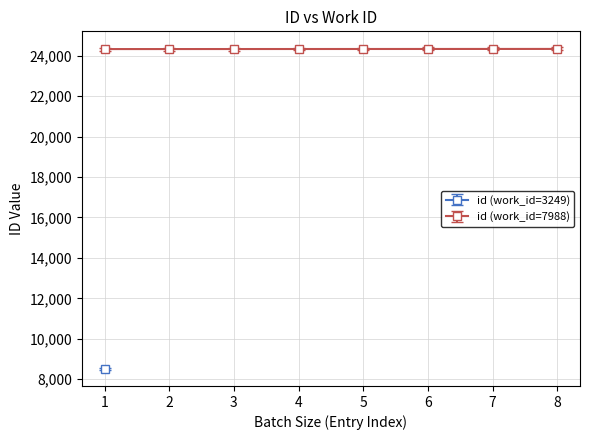

What is the difference between the second highest and second lowest values?

5